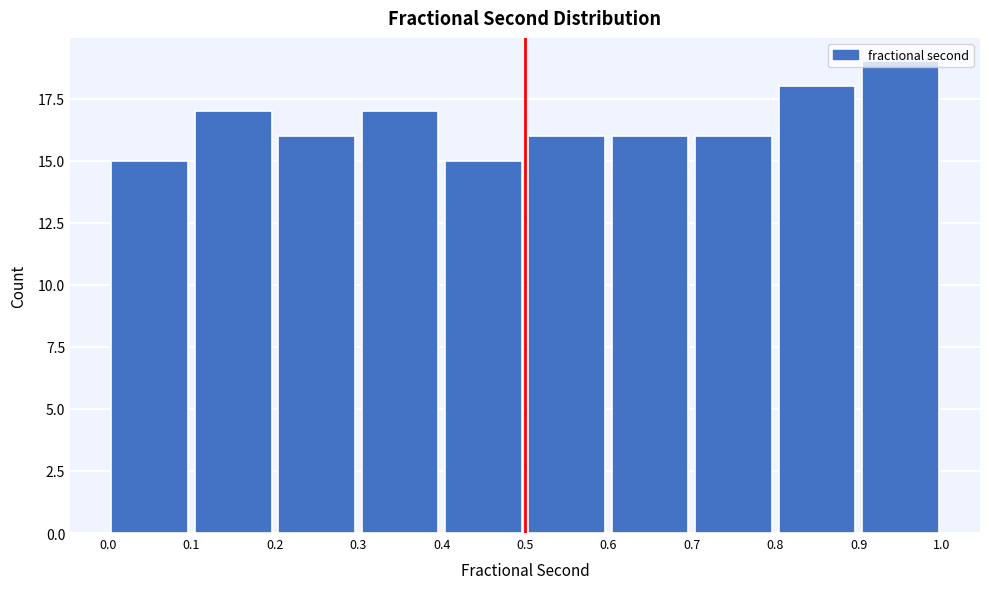

Reading left to right, list every bar in this chart as the range it spans on the x-axis followed by its height. The values are not printed on the chart, so give them approximately, as read against the axis.

0.0 to 0.1: 15
0.1 to 0.2: 17
0.2 to 0.3: 16
0.3 to 0.4: 17
0.4 to 0.5: 15
0.5 to 0.6: 16
0.6 to 0.7: 16
0.7 to 0.8: 16
0.8 to 0.9: 18
0.9 to 1.0: 19